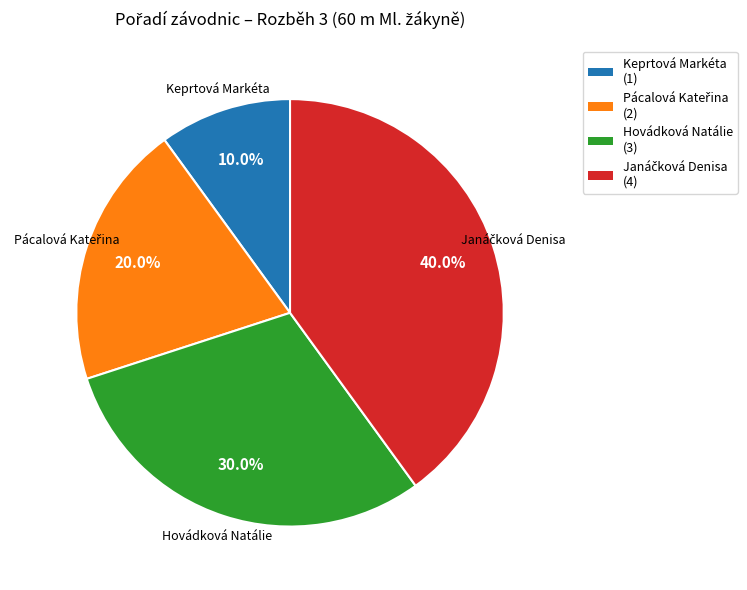

Which slice is the smallest?

Keprtová Markéta